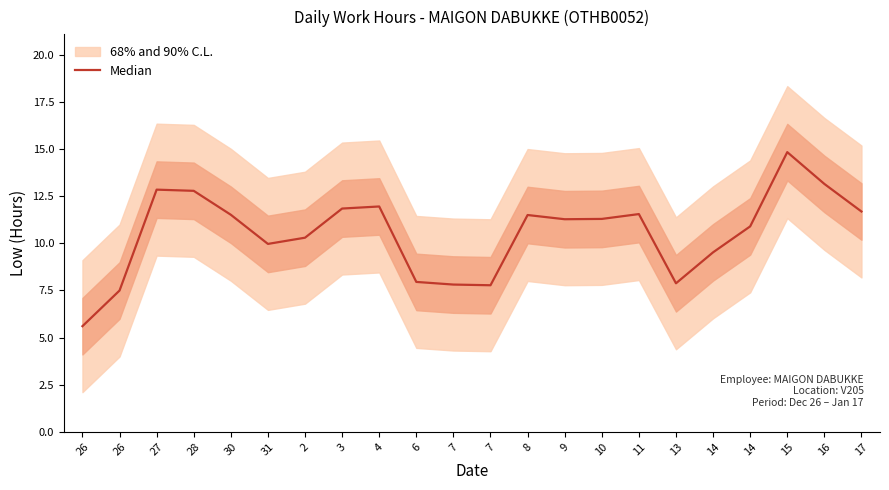

What is the minimum value shown in the chart?

5.6